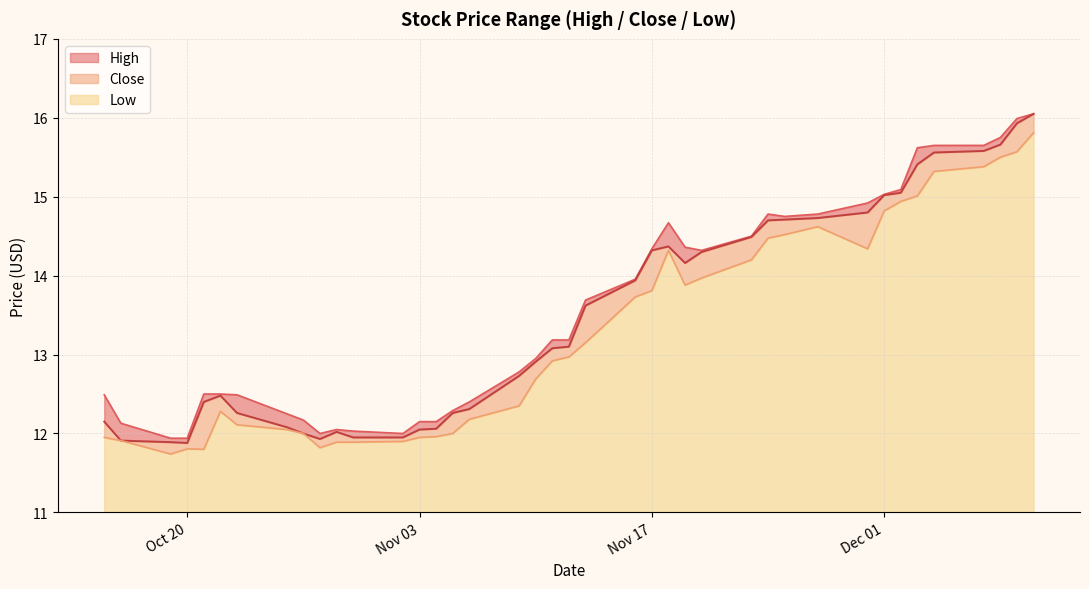

At how many categories does at least one series exceed 13?

21